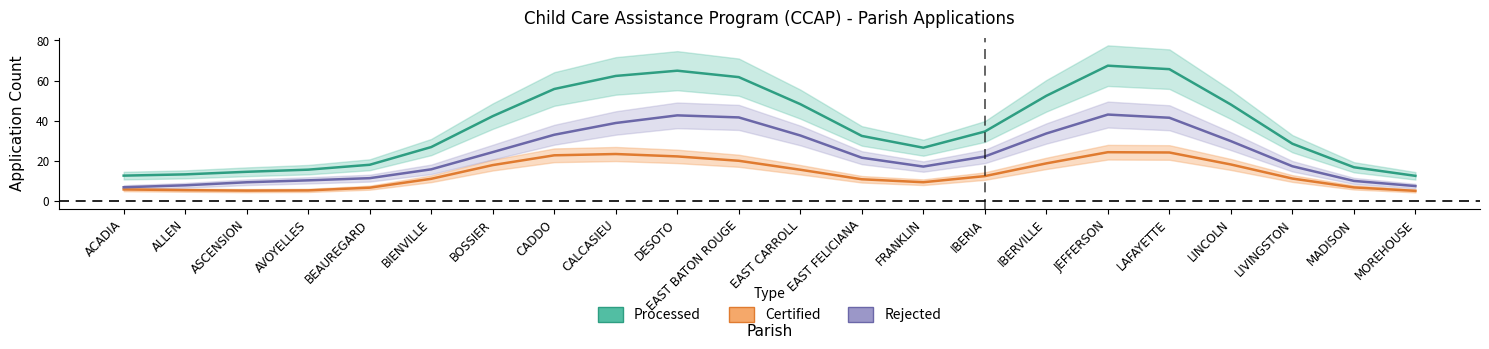

The value of Processed at EAST BATON ROUGE is 35.8. True or false?

False